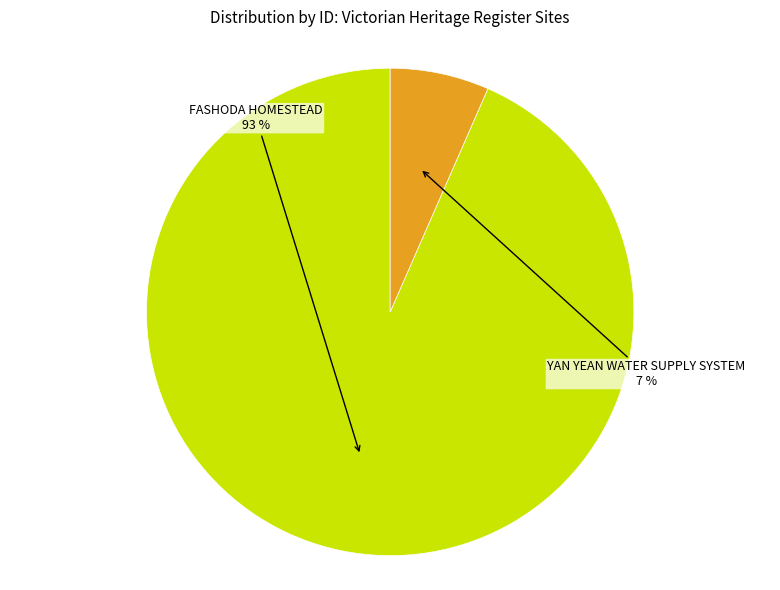

To the nearest percent, what is the average slice percentage?

50%